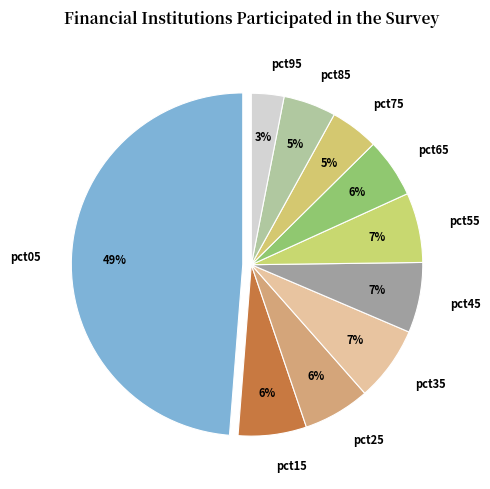

Which has a higher value, pct35 or pct05?

pct05